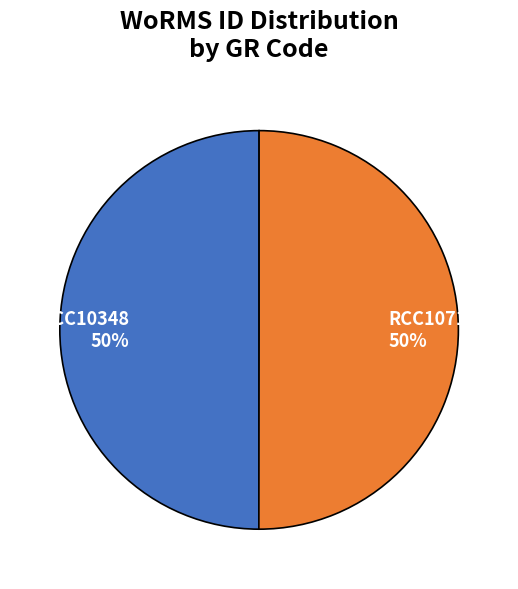

To the nearest percent, what portion does RCC10348 represent?

50%